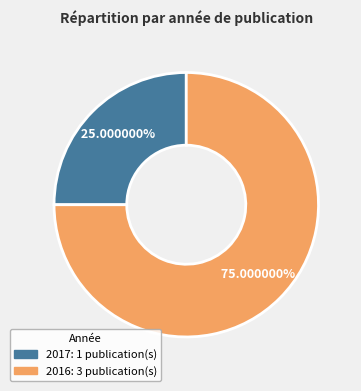

Does any single category account for the majority?

Yes